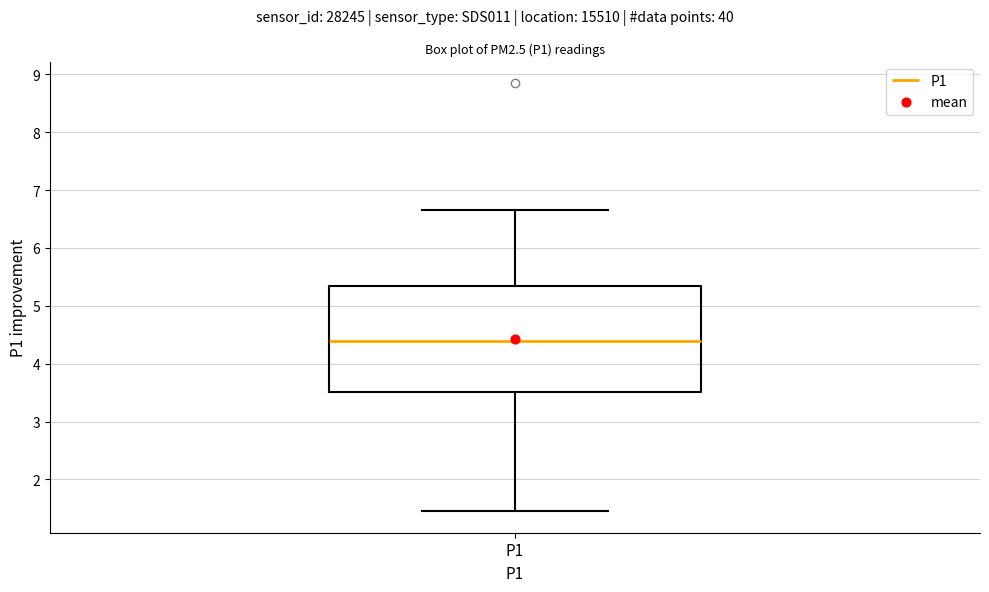

Read this box plot against the y-axis: the position of the median line, the range covered by the box, and the ends of both whiskers. The values are not printed on the chart, so give them approximately, as read against the axis.

median 4.4, box 3.5 to 5.3, whiskers 1.5 to 6.7